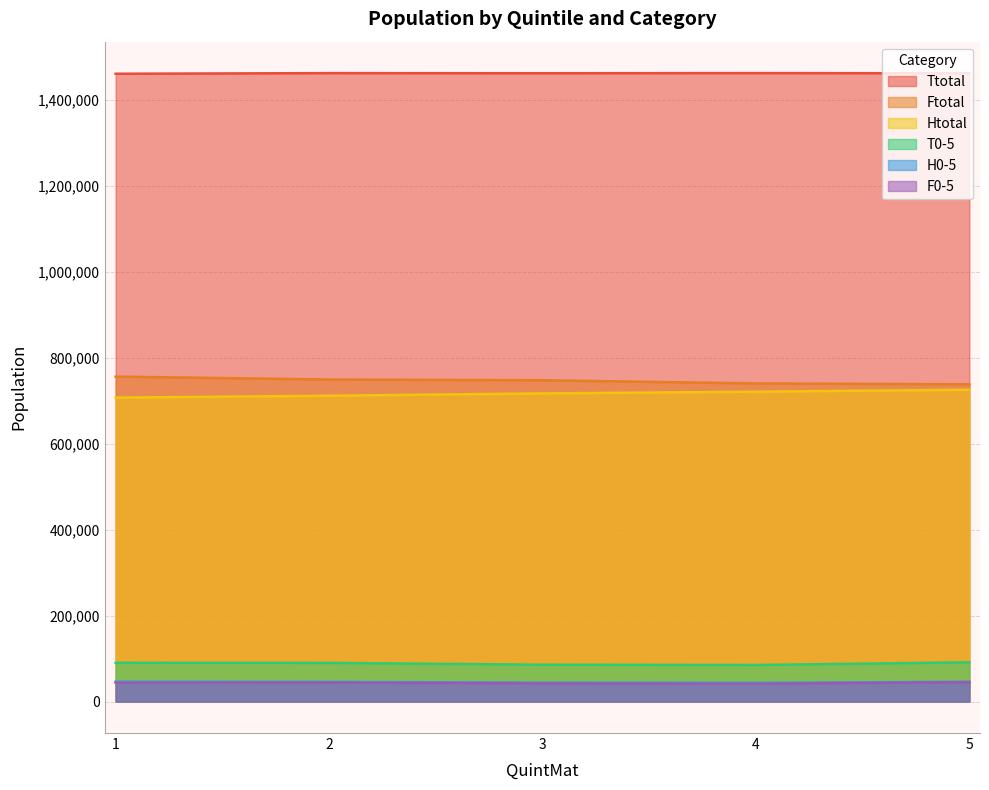

What is the value of the Htotal point at the 3rd from the left?

716985